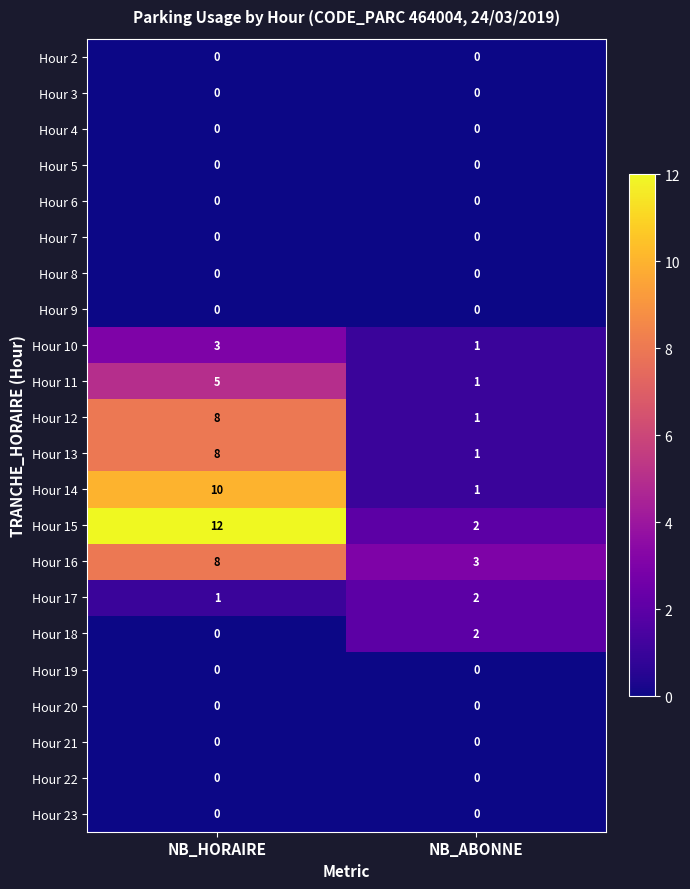

At which category is the sum across all series the highest?

NB_HORAIRE